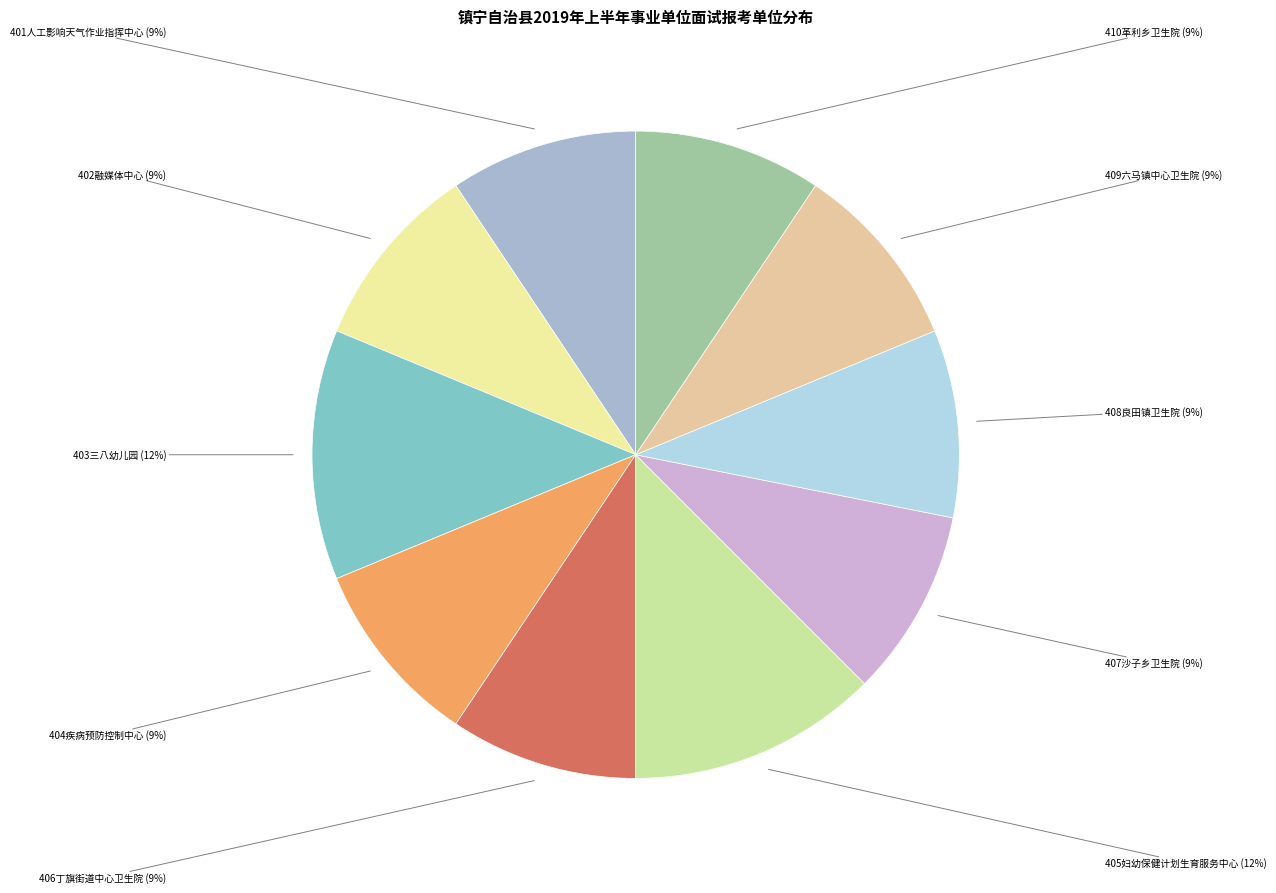

Is it true that 410革利乡卫生院 is 1% of the pie?

False